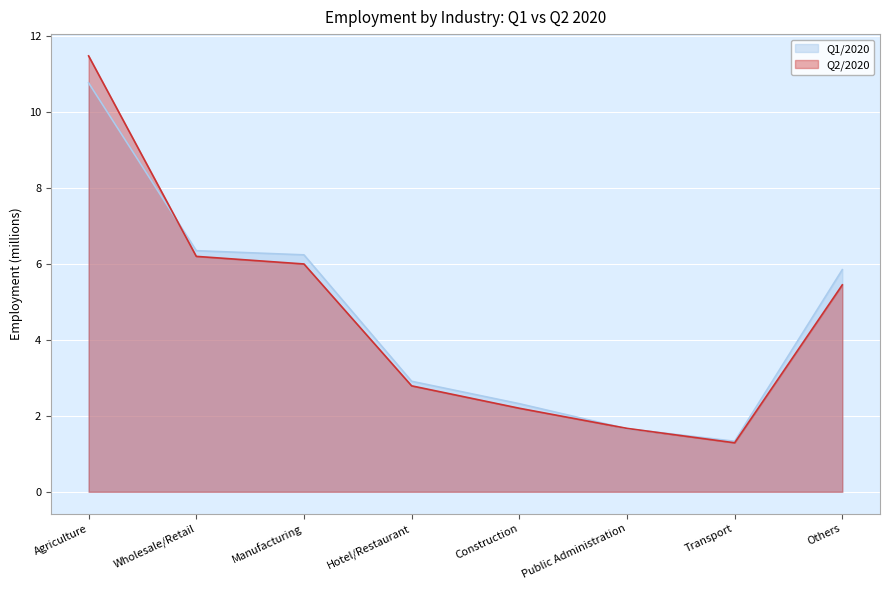

How many data points in Q1/2020 are less than 5?

4